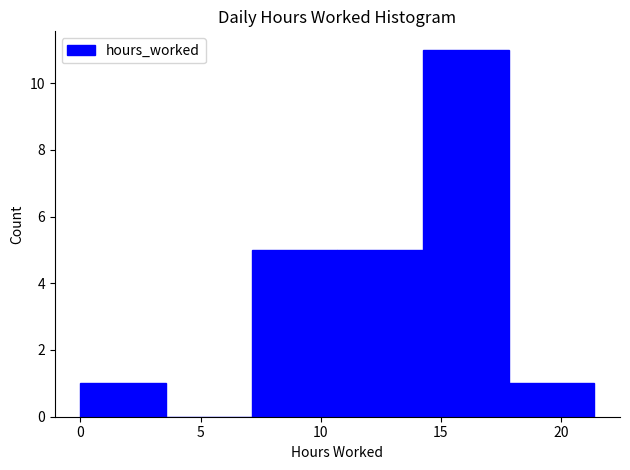

Reading left to right, transcribe this chart: for each bar, give the range it covers on the x-axis and its height. Neither the bar edges nor the heights are printed on the chart, so give them approximately, as read against the axes.

0.0 to 3.5: 1
3.5 to 7.0: 0
7.0 to 10.5: 5
10.5 to 14.5: 5
14.5 to 18.0: 11
18.0 to 21.5: 1